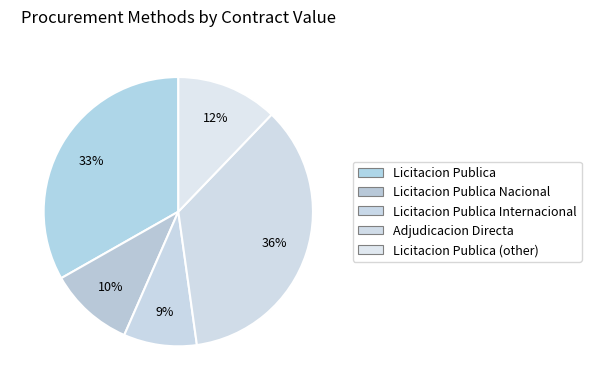

Is there any slice that represents more than half of the pie?

No